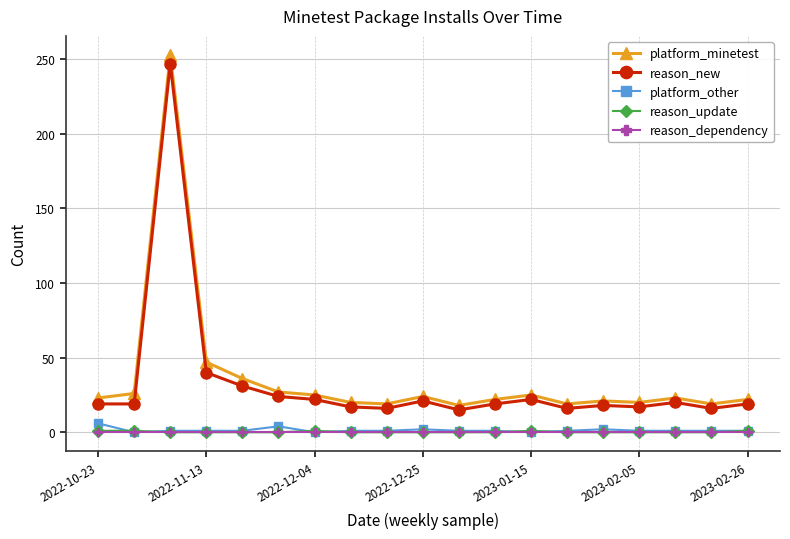

True or false: reason_new and reason_dependency intersect in this chart.

False